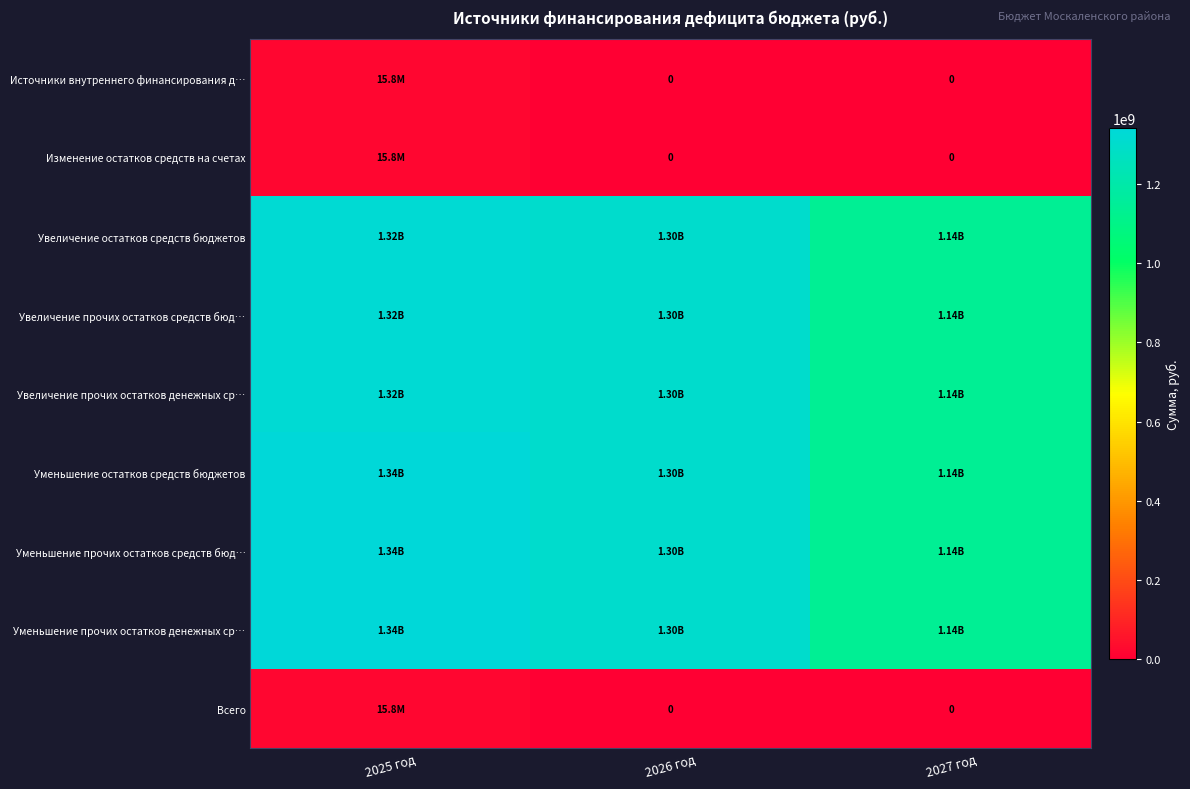

Rank the series by their maximum value, from lowest to highest.

Источники внутреннего финансирования д…, Изменение остатков средств на счетах, Всего, Увеличение остатков средств бюджетов, Увеличение прочих остатков средств бюд…, Увеличение прочих остатков денежных ср…, Уменьшение остатков средств бюджетов, Уменьшение прочих остатков средств бюд…, Уменьшение прочих остатков денежных ср…